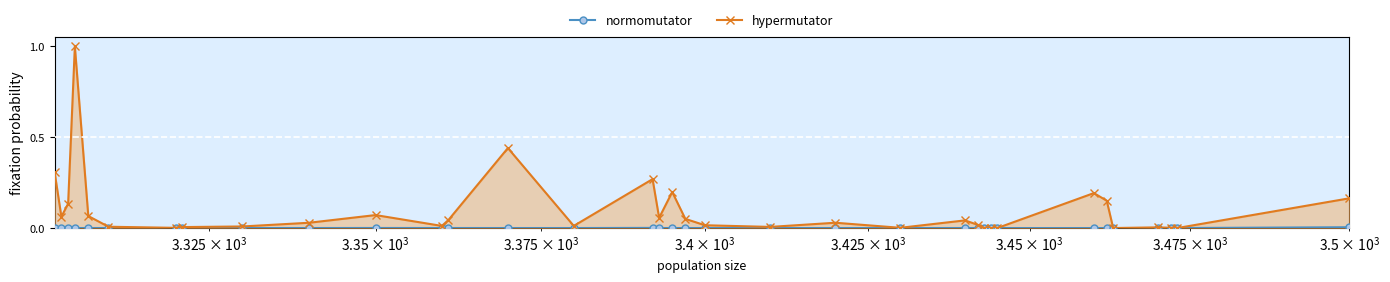

At which category does the chart reach its minimum across all series?

3473